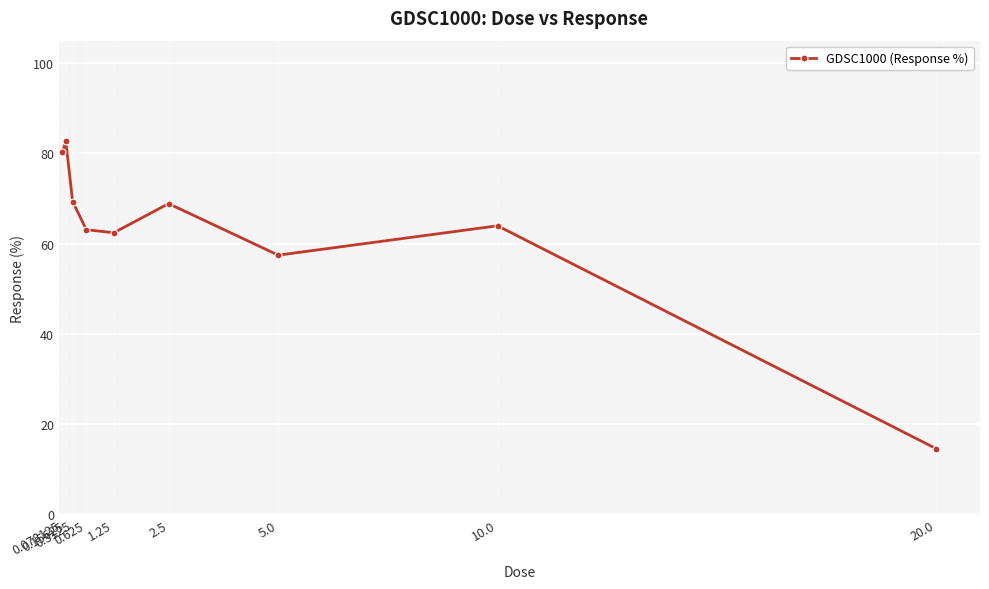

Is this an area chart (filled region under the line)?

No